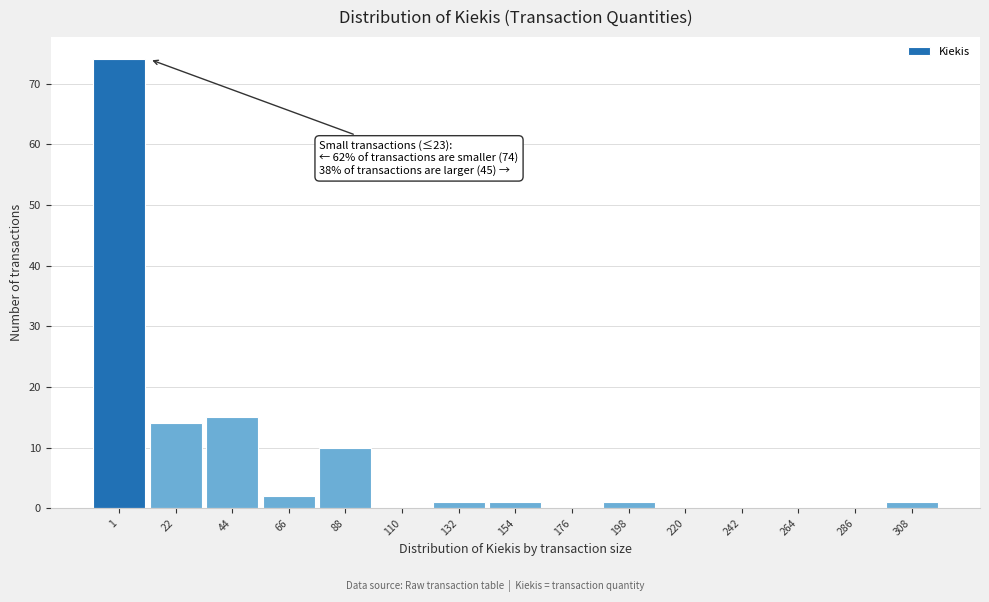

Reading left to right, what are all the values shown in this chart?

1=74	22=14	44=15	66=2	88=10	110=0	132=1	154=1	176=0	198=1	220=0	242=0	264=0	286=0	308=1